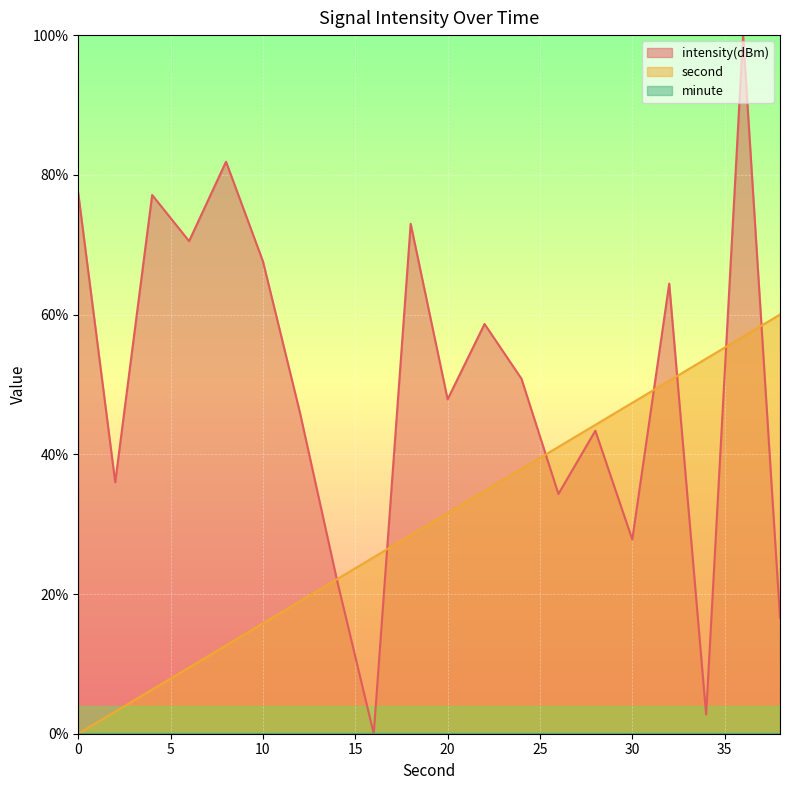

Read the second value at 24.

37.9